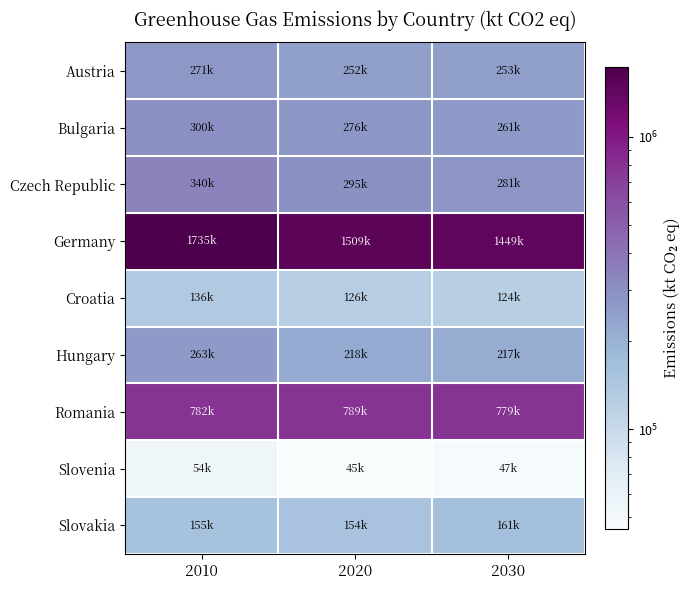

Reading left to right, list all the values displayed in this chart.

Austria: 2010=270869.6	2020=251607.5	2030=253079.9
Bulgaria: 2010=300229.9	2020=276148.4	2030=261491.1
Czech Republic: 2010=340210.2	2020=295095.4	2030=281350.2
Germany: 2010=1734765.5	2020=1509171.7	2030=1449045.2
Croatia: 2010=135822.5	2020=126160.6	2030=123613.7
Hungary: 2010=263143.0	2020=218065.9	2030=216871.4
Romania: 2010=781909.8	2020=789473.3	2030=778531.1
Slovenia: 2010=53758.0	2020=45358.4	2030=47082.7
Slovakia: 2010=155401.6	2020=154162.1	2030=161200.1